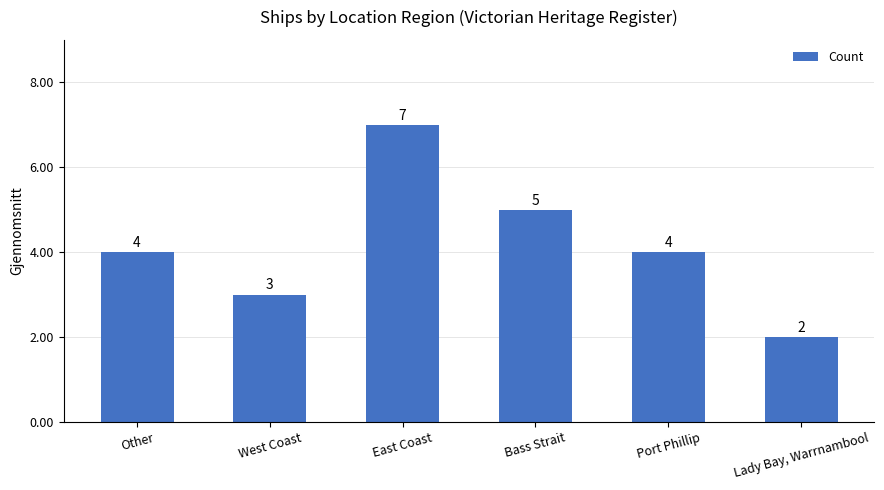

What is the ratio of the value at Port Phillip to the value at Other?

1.0